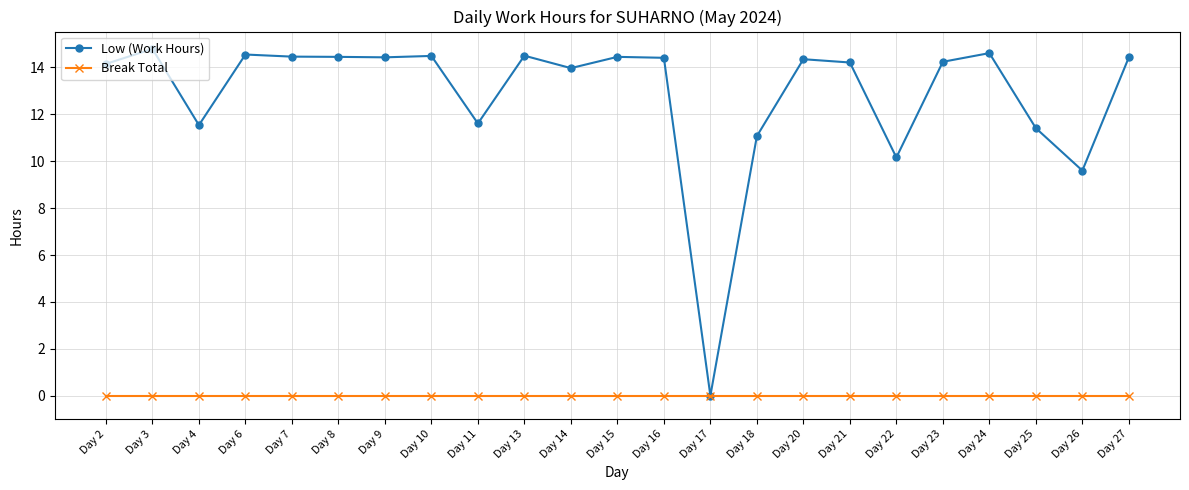

Count the number of categories in the chart.

23